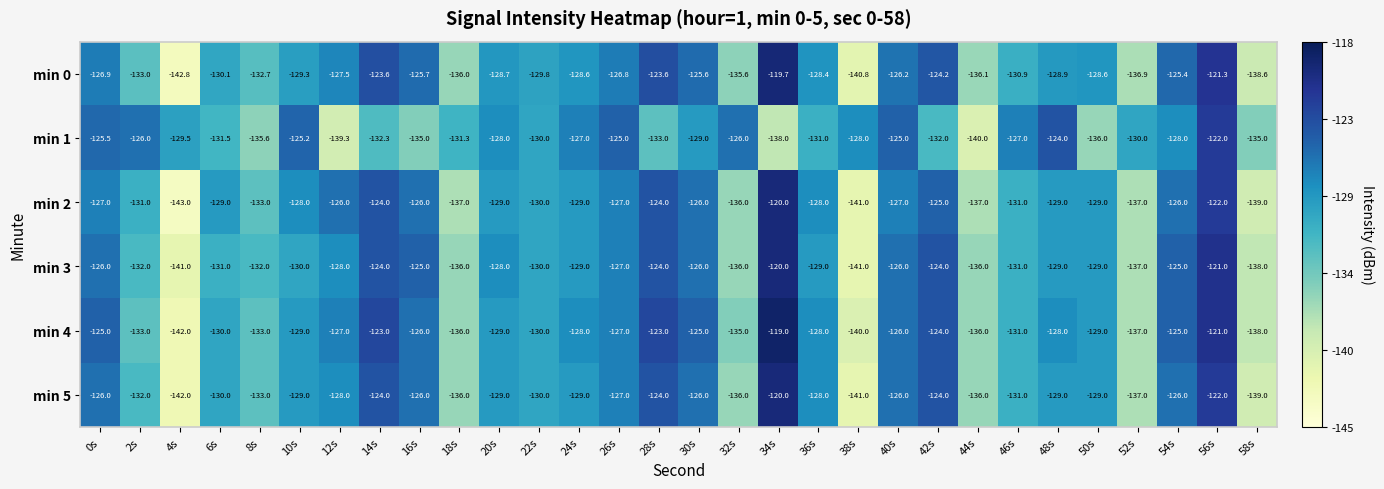

Which series has the largest range (max minus min)?

min 0